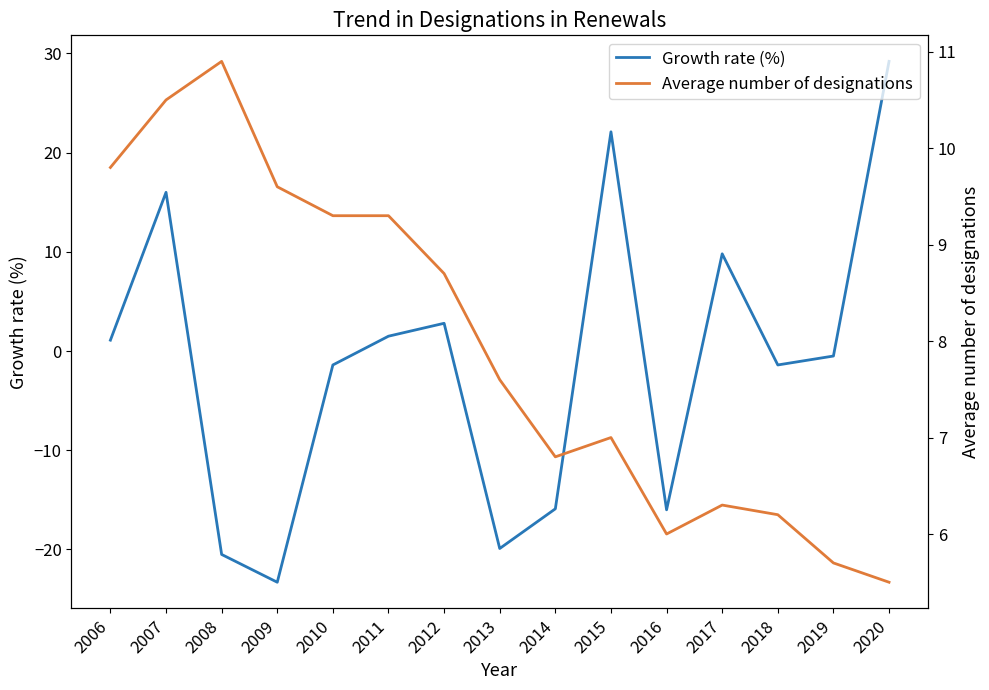

What is the approximate value of Average number of designations at 2013?

7.6